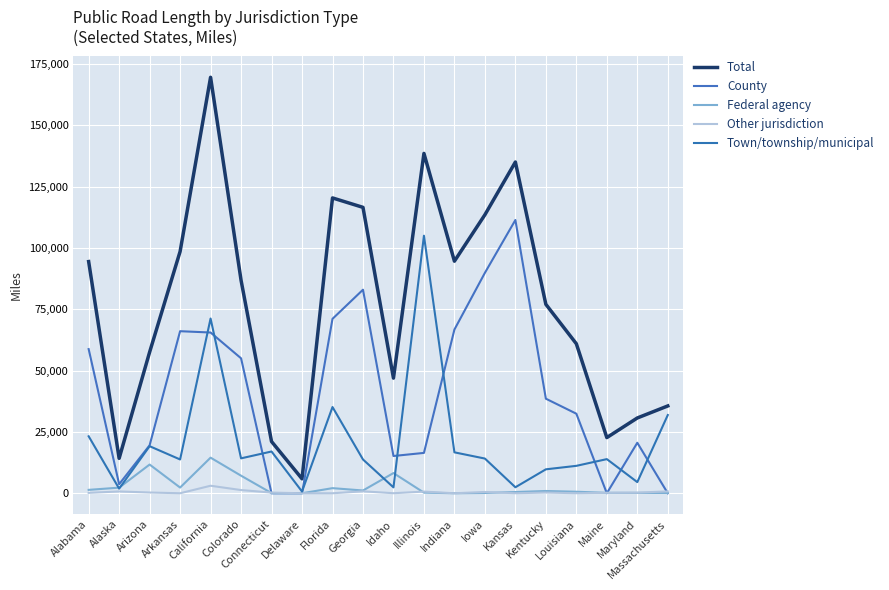

Where is the first local minimum for Other jurisdiction?

Arkansas